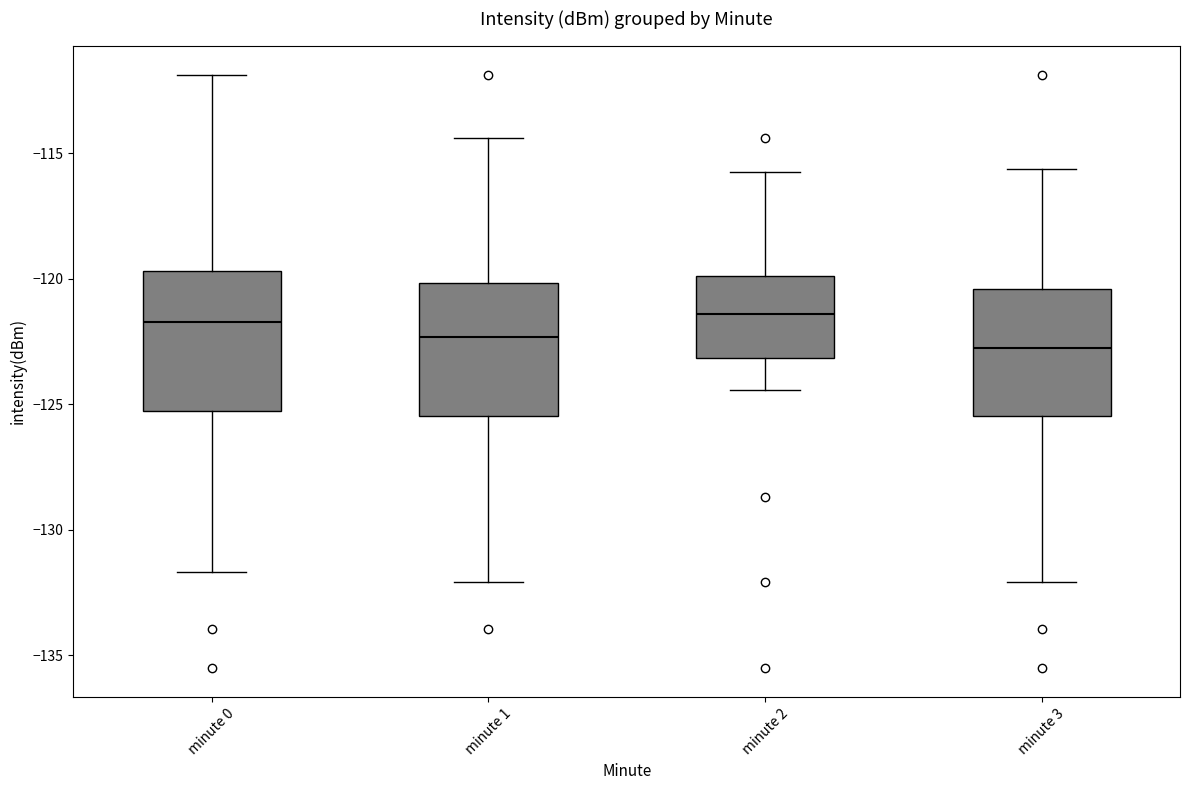

Reading left to right, read every box against the y-axis: the position of its median line, the range the box covers, and the ends of its whiskers. The values are not printed on the chart, so give them approximately, as read against the axis.

minute 0: median -121.5, box -125.5 to -119.5, whiskers -131.5 to -112.0
minute 1: median -122.5, box -125.5 to -120.0, whiskers -132.0 to -114.5
minute 2: median -121.5, box -123.0 to -120.0, whiskers -124.5 to -116.0
minute 3: median -123.0, box -125.5 to -120.5, whiskers -132.0 to -115.5